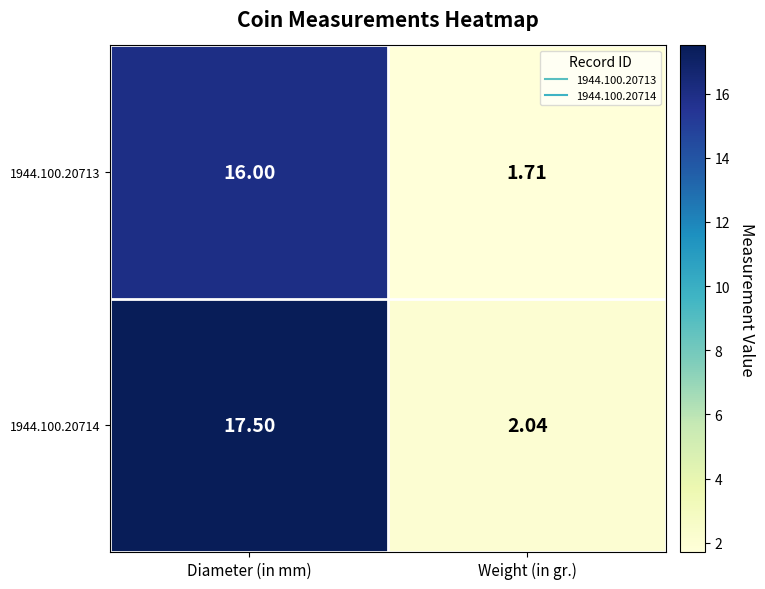

What is the total value across all series at Diameter (in mm)?

33.5